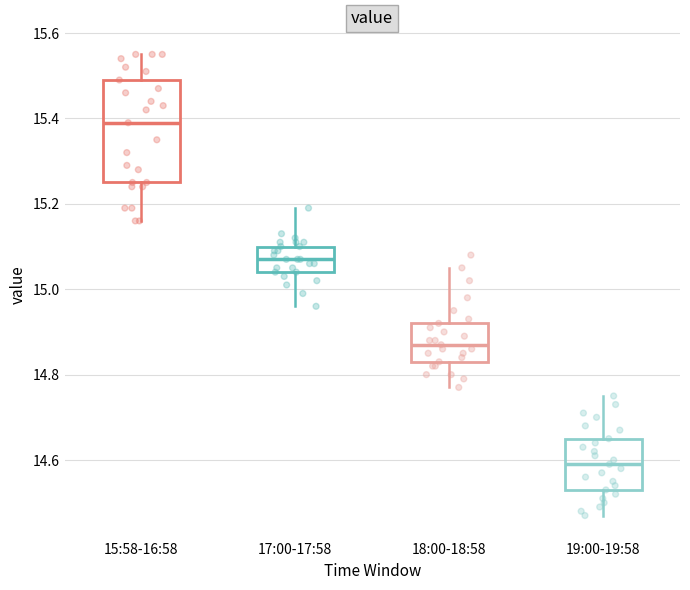

Reading left to right, transcribe this box plot: for each box, give where its median line is, the range the box spans, and where its two whiskers end, as read against the y-axis. The values are not printed on the chart, so give them approximately, as read against the axis.

15:58-16:58: median 15.40, box 15.26 to 15.50, whiskers 15.16 to 15.56
17:00-17:58: median 15.08, box 15.04 to 15.10, whiskers 14.96 to 15.20
18:00-18:58: median 14.88, box 14.84 to 14.92, whiskers 14.78 to 15.06
19:00-19:58: median 14.60, box 14.54 to 14.66, whiskers 14.48 to 14.76